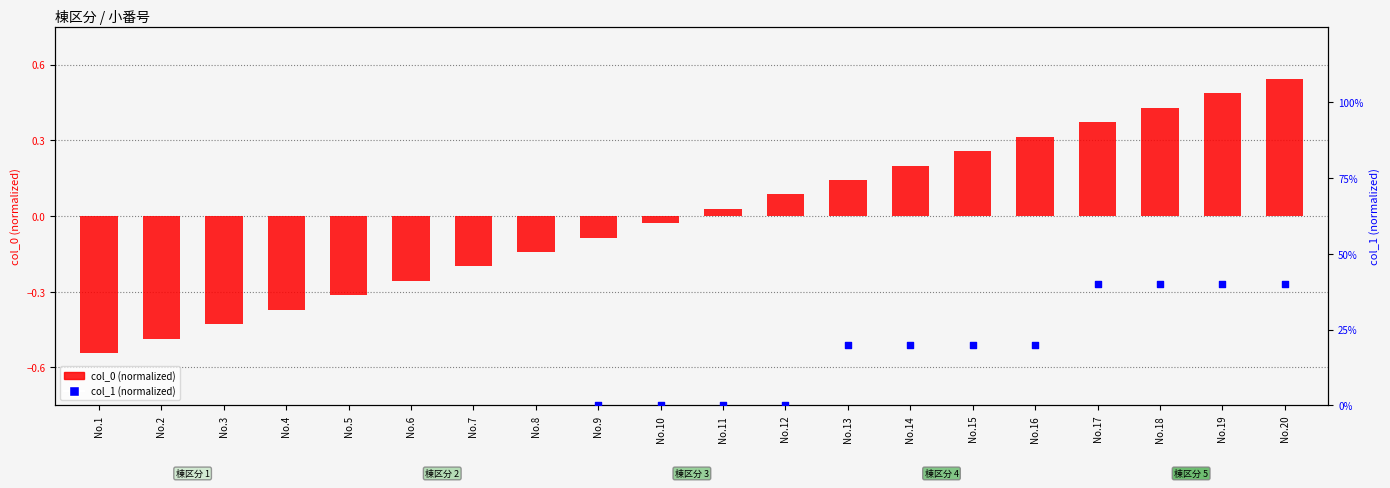

What is the total value across all series at No.14?

0.4